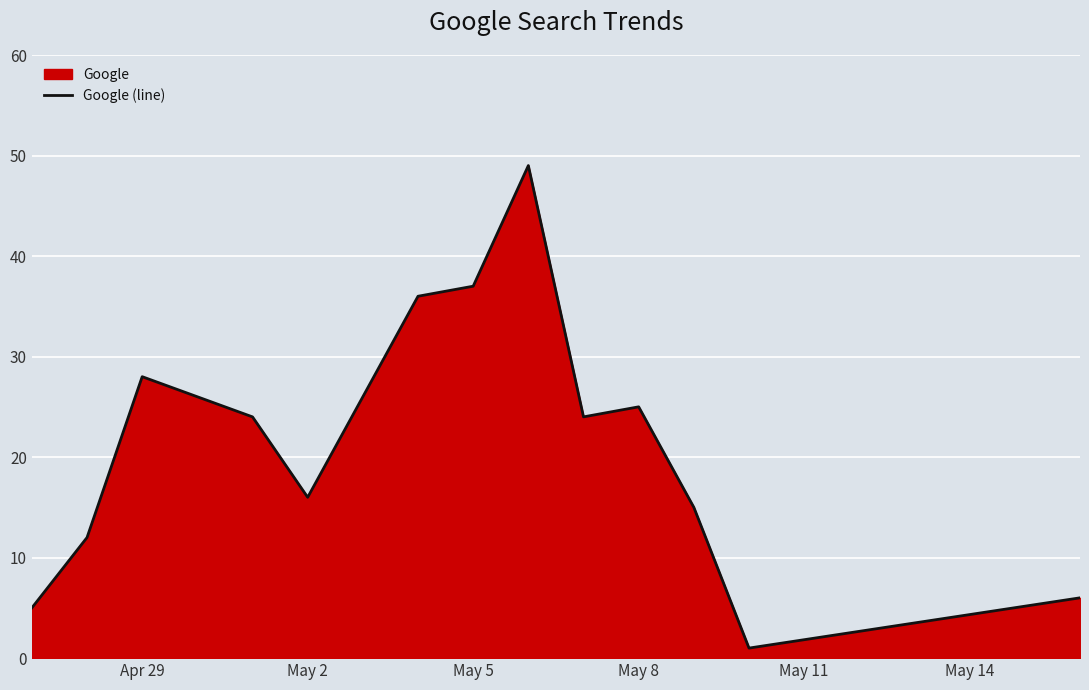

What is the difference between the maximum and minimum values?

48